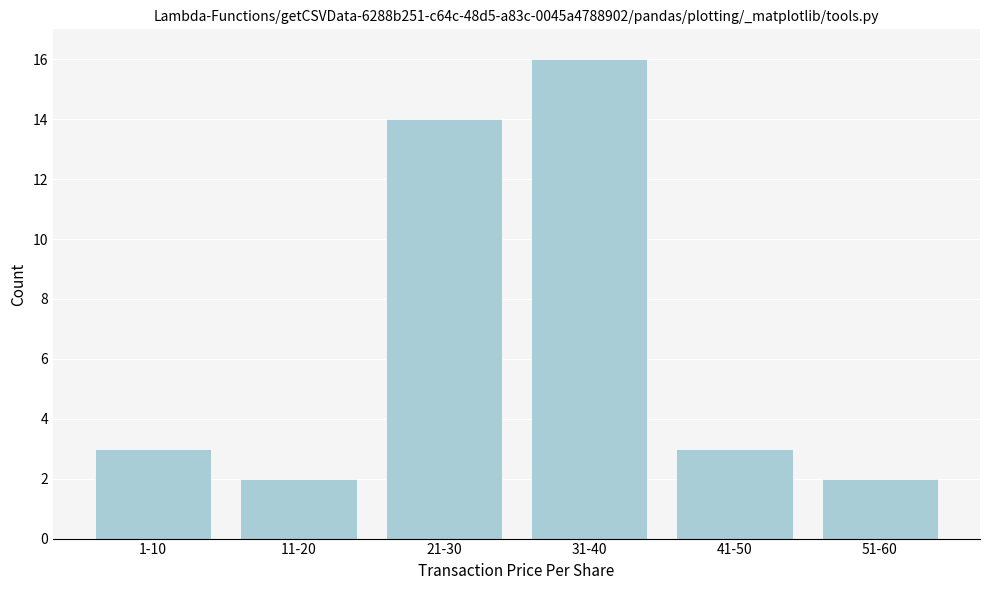

Reading left to right, extract all data points from this chart.

3	2	14	16	3	2